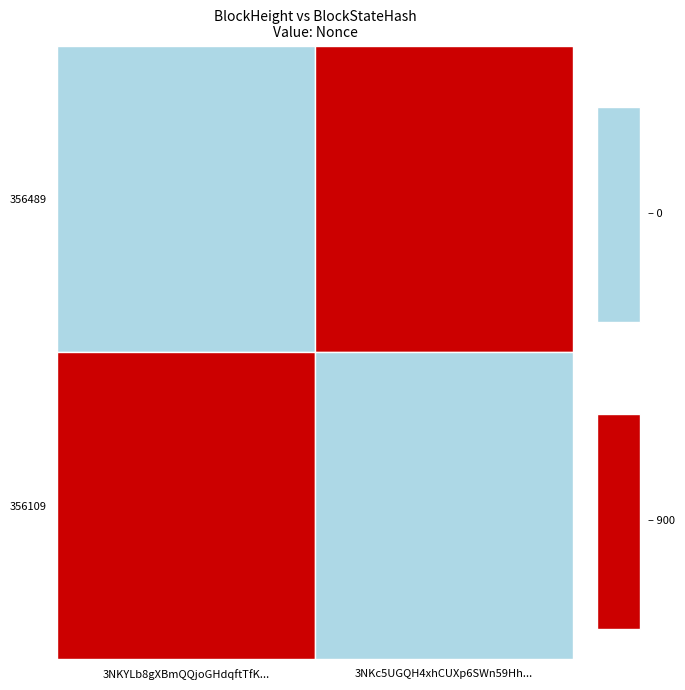

List the series in order of their peak value, highest first.

356489, 356109